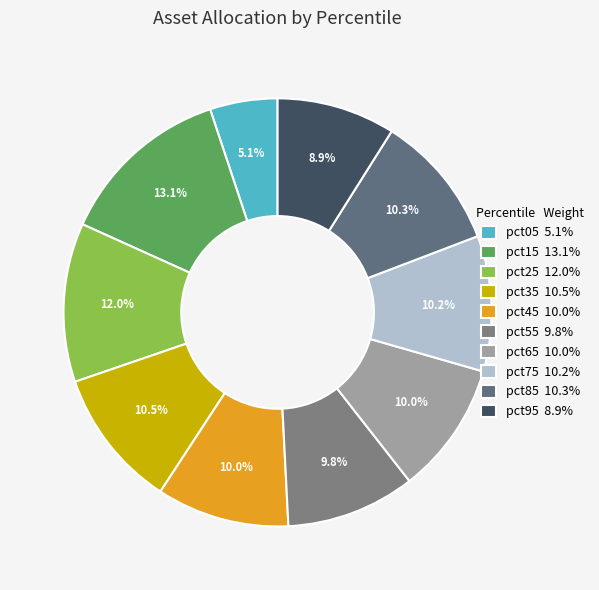

Which category has the smallest portion of the pie?

pct05